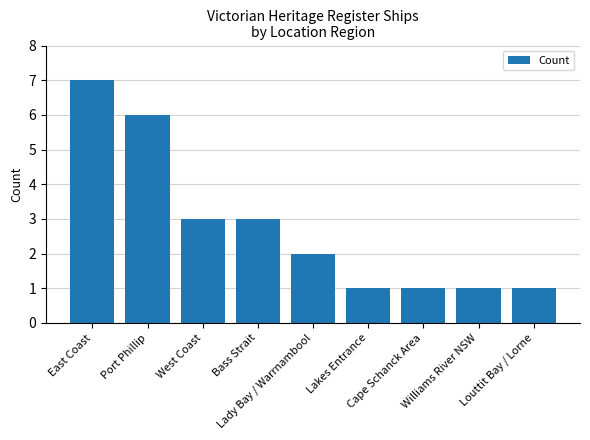

What is the sum of all values?

25